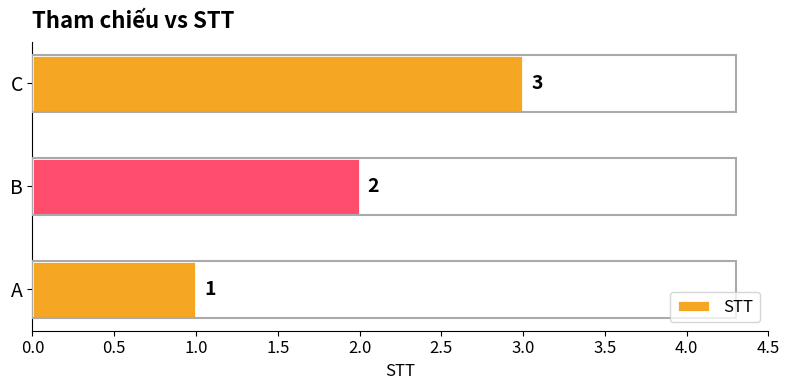

What is the greatest value displayed?

3